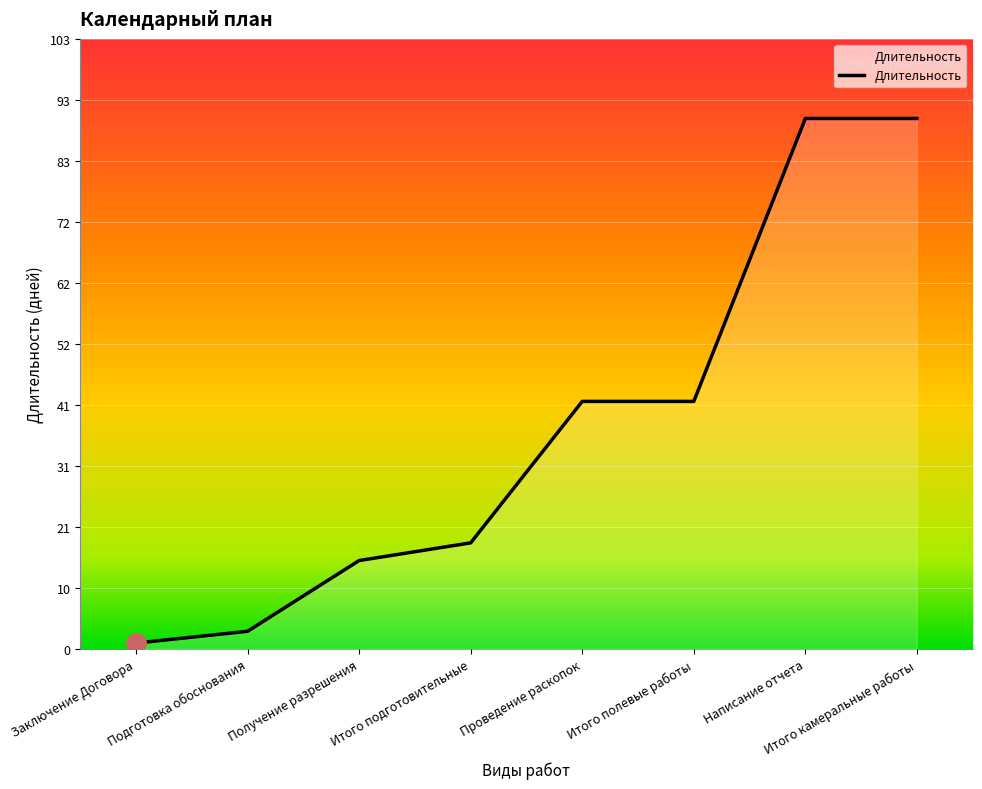

Reading left to right, transcribe all the data shown in this chart.

Заключение Договора=1	Подготовка обоснования=3	Получение разрешения=15	Итого подготовительные=18	Проведение раскопок=42	Итого полевые работы=42	Написание отчета=90	Итого камеральные работы=90